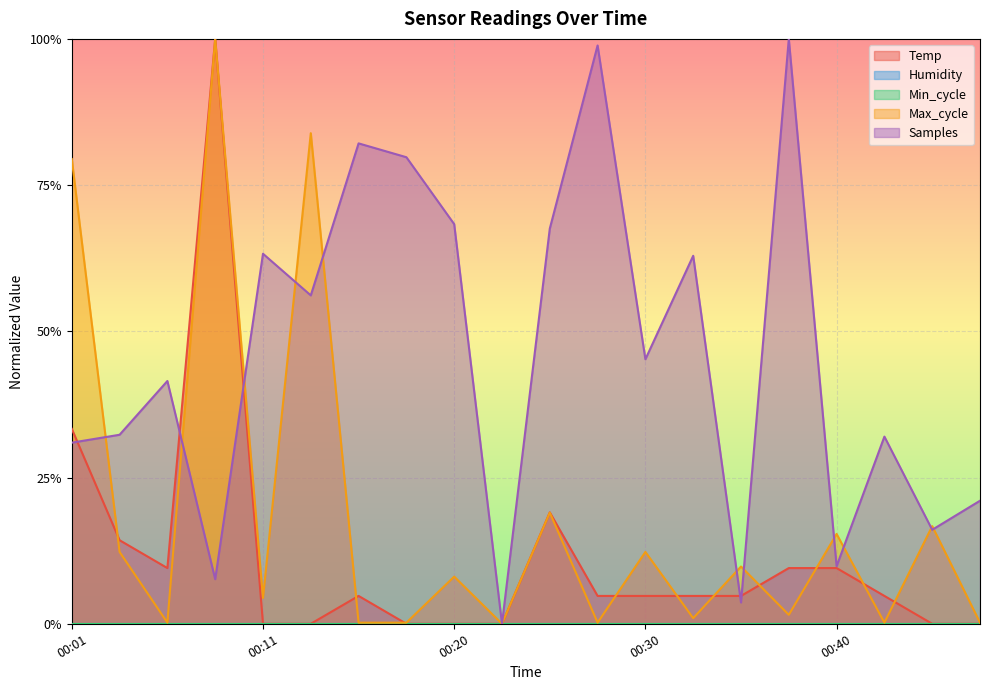

At which label is Samples closest to 0?

00:23